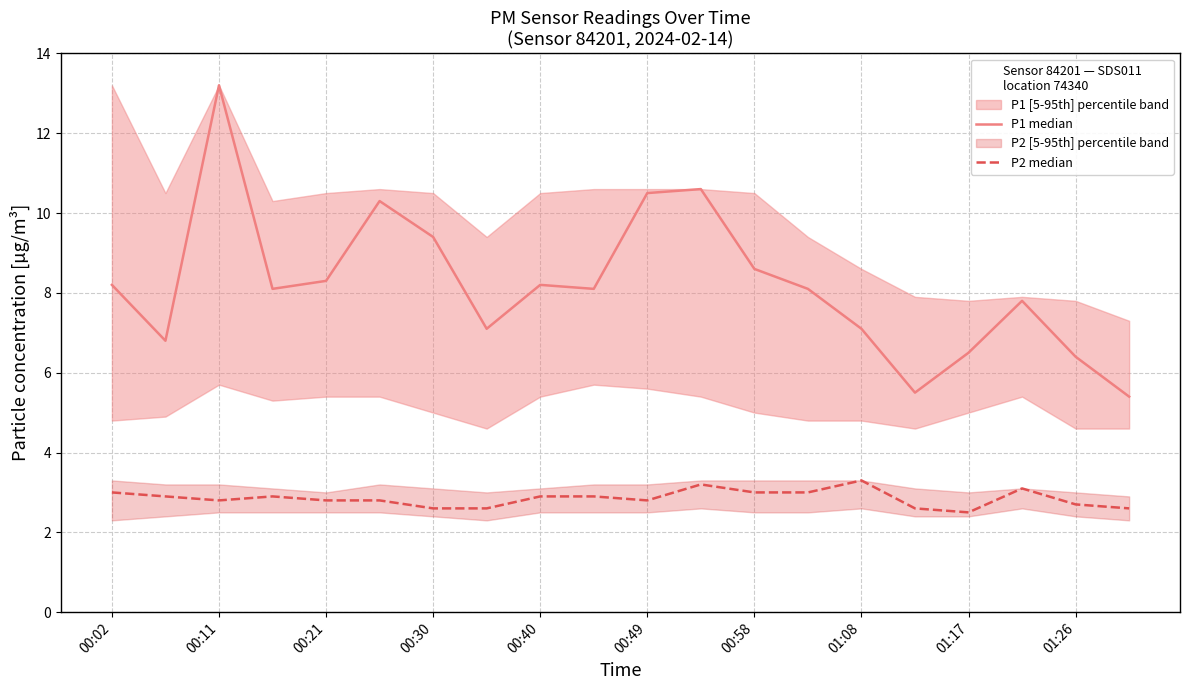

At which category does the chart reach its minimum across all series?

01:17